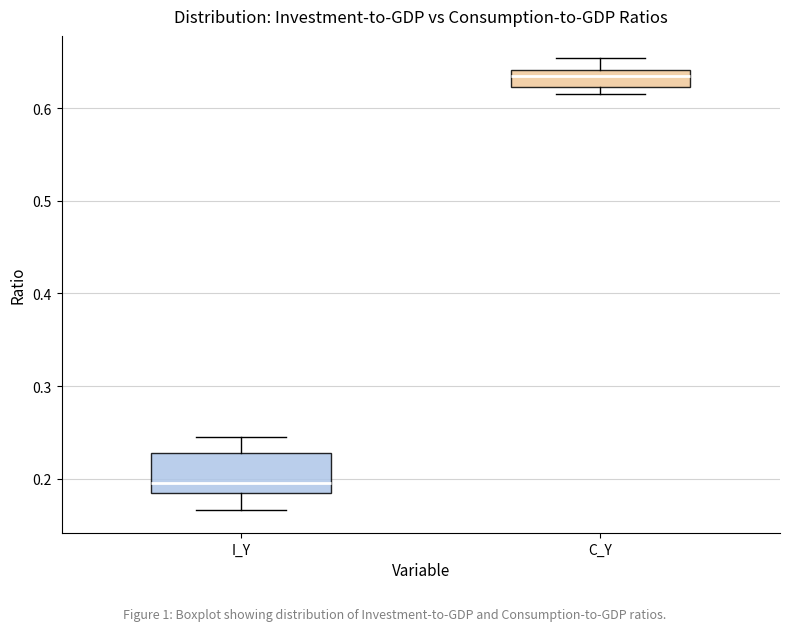

Reading left to right, read every box against the y-axis: the position of its median line, the range the box covers, and the ends of its whiskers. The values are not printed on the chart, so give them approximately, as read against the axis.

I_Y: median 0.20, box 0.18 to 0.23, whiskers 0.17 to 0.25
C_Y: median 0.63, box 0.62 to 0.64, whiskers 0.62 (just below the box's lower edge) to 0.65